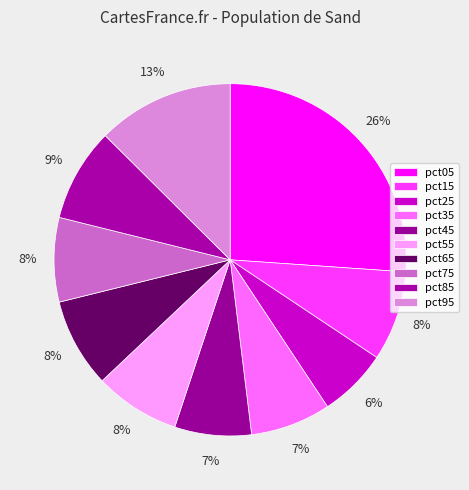

Combined, do pct25 and pct45 account for over 50%?

No